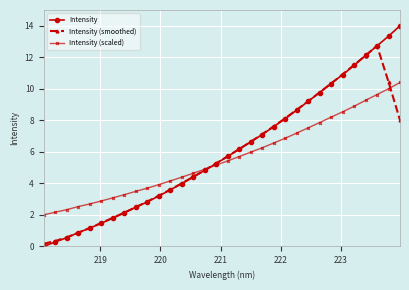

List the series in order of their peak value, highest first.

Intensity, Intensity (smoothed), Intensity (scaled)